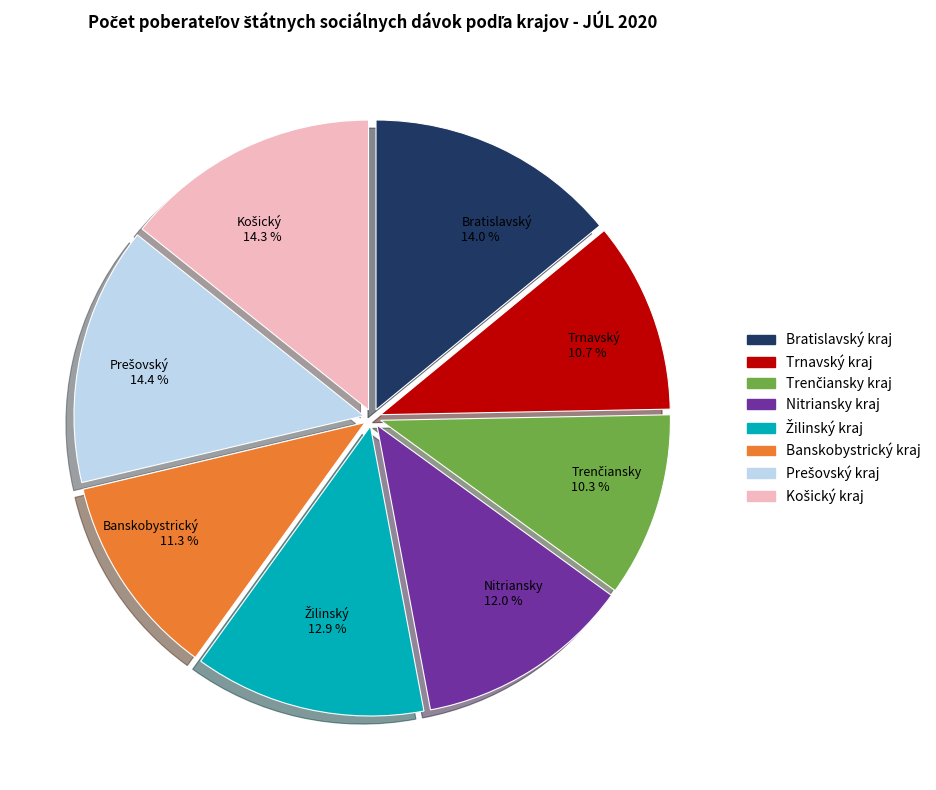

How many segments does this pie chart have?

8